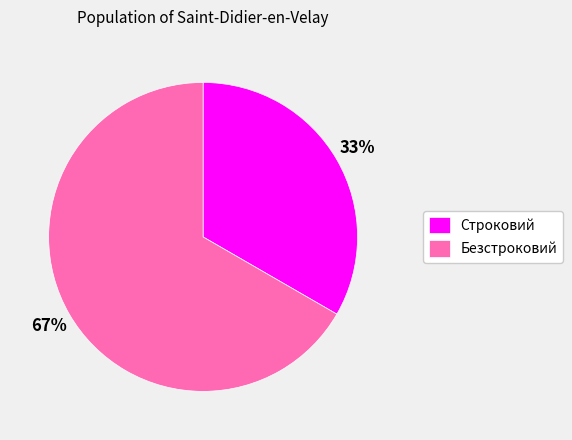

What is the majority slice?

Безстроковий